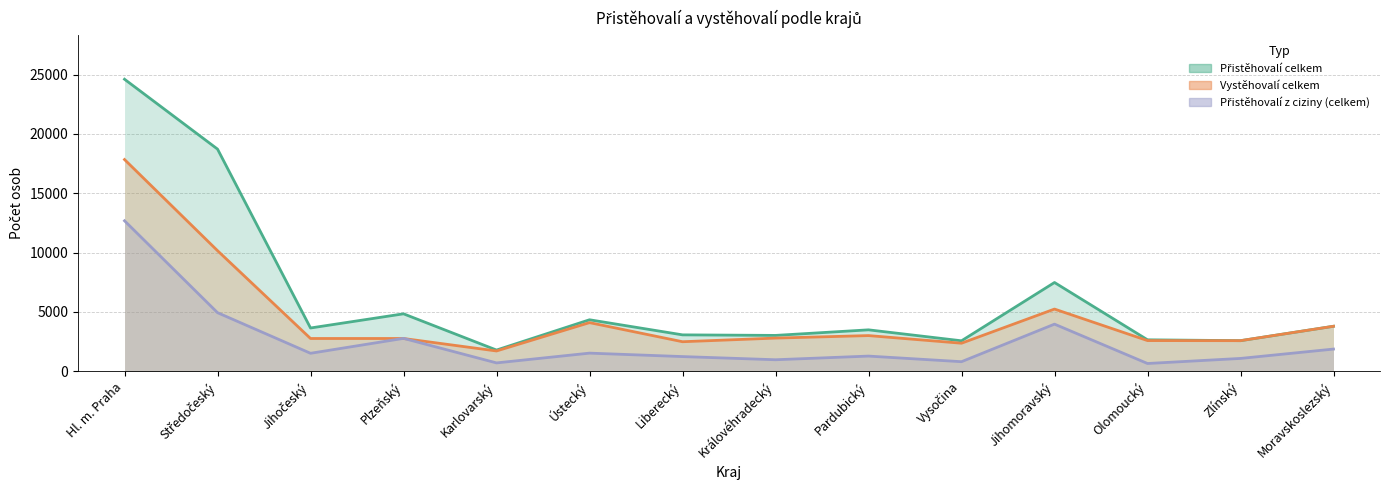

Rank the series by their maximum value, from highest to lowest.

Přistěhovalí celkem, Vystěhovalí celkem, Přistěhovalí z ciziny (celkem)